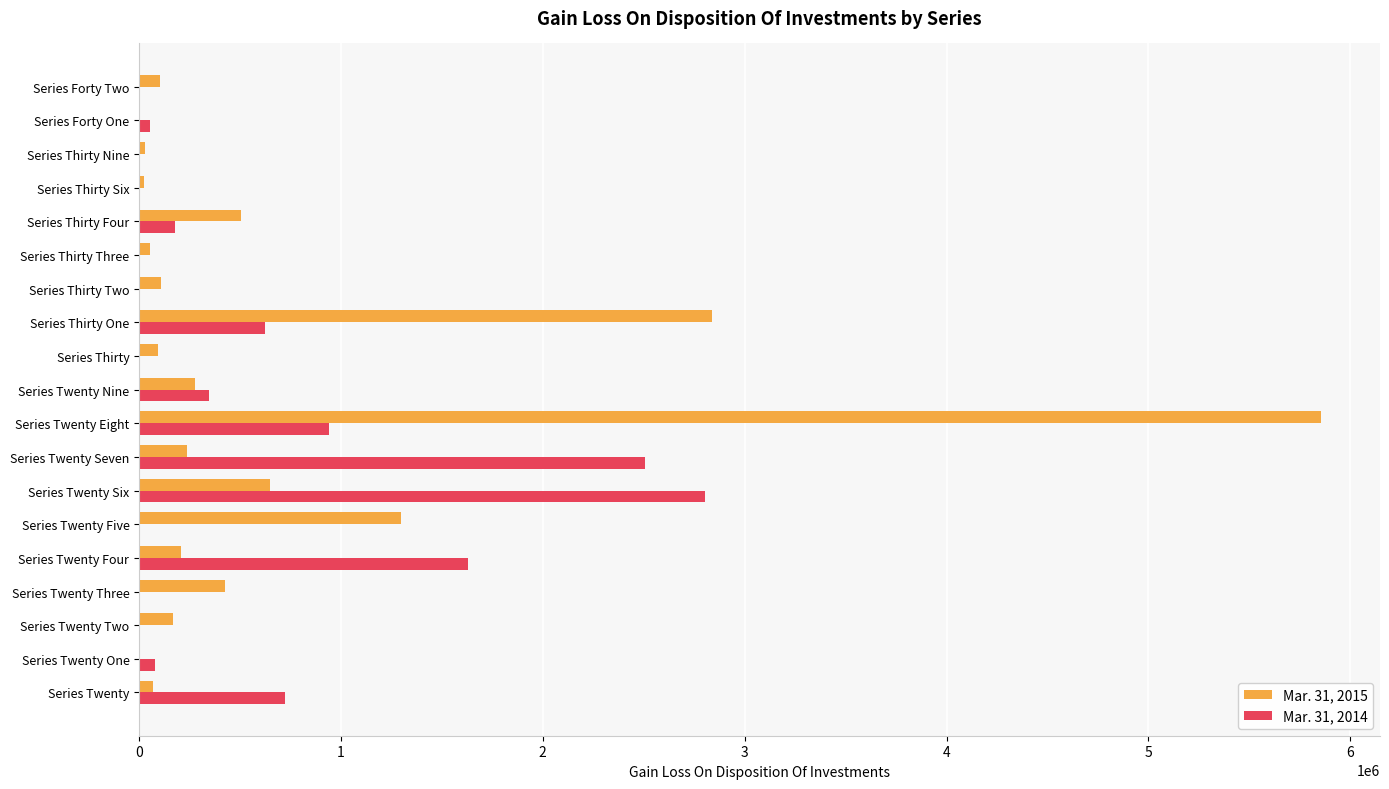

Which category has the highest value across all series?

Series Twenty Eight